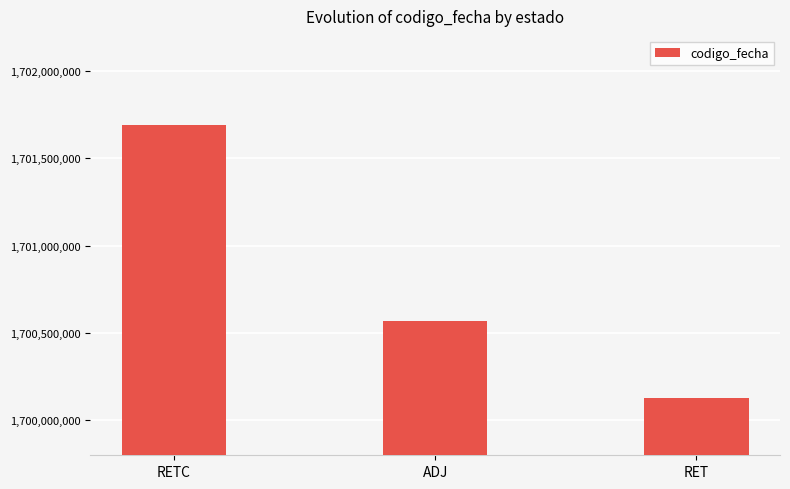

What is the sum of the values at ADJ and RETC?

3402259912